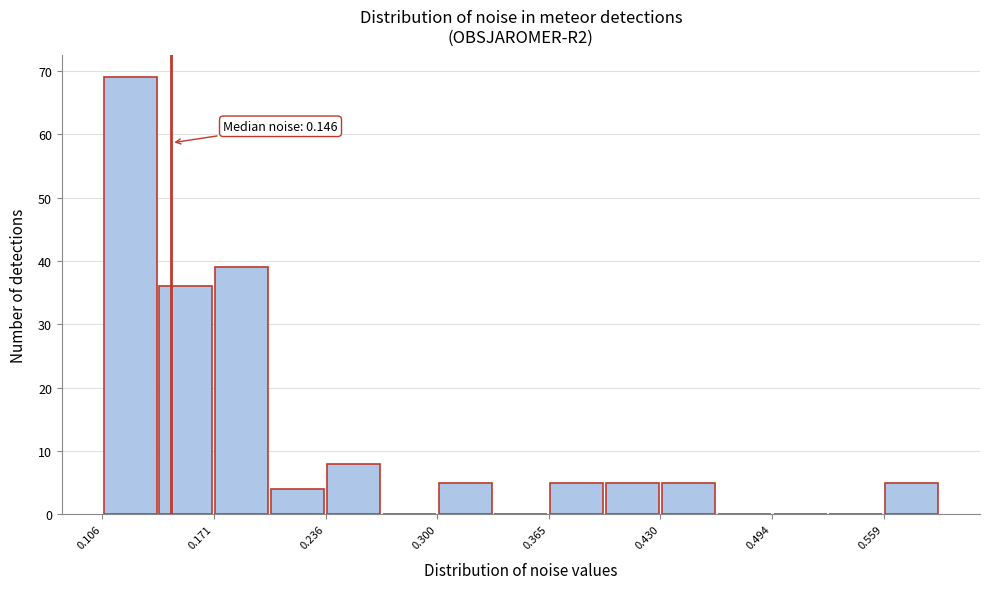

Around what value on the x-axis is the tallest bar? Give the approximate position of its centre, as read against the axis.

0.12